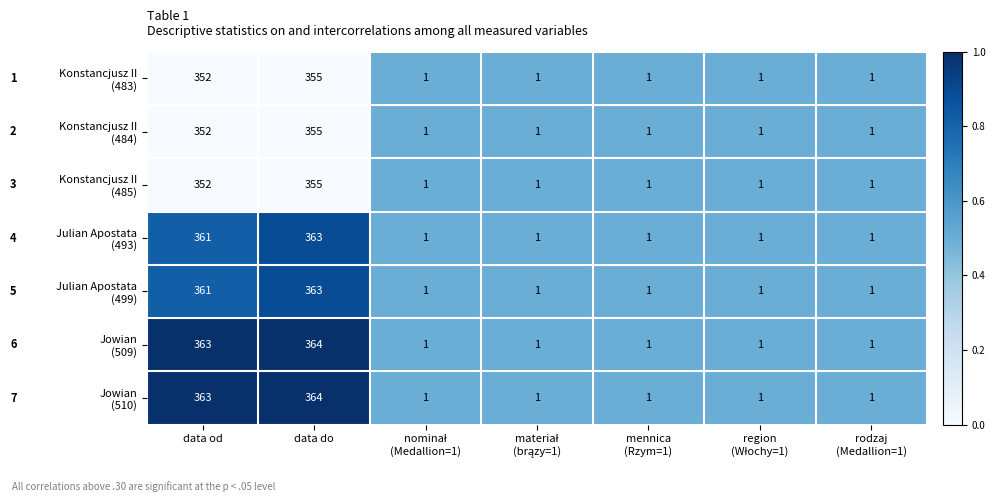

What is the maximum value shown in the chart?

364